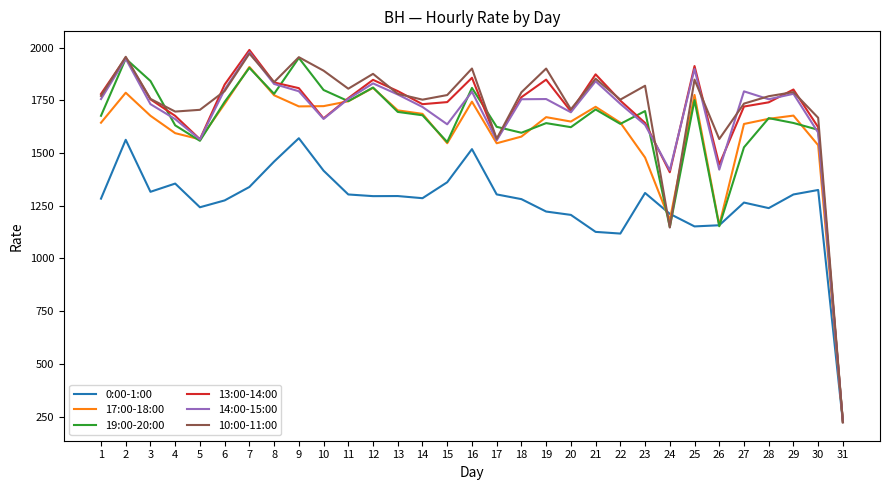

What is the lowest value of the 19:00-20:00 series?

224.1